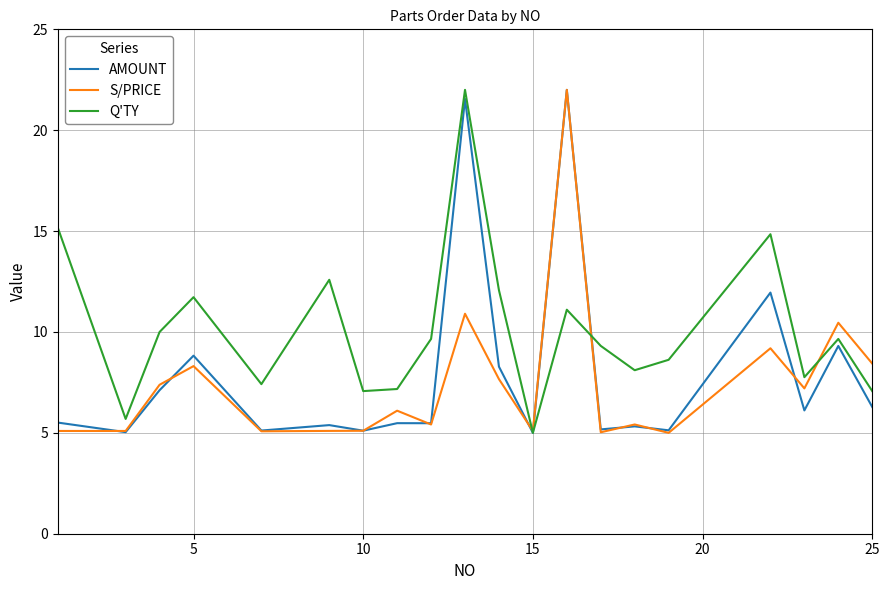

What is the minimum value shown in the chart?

5.0